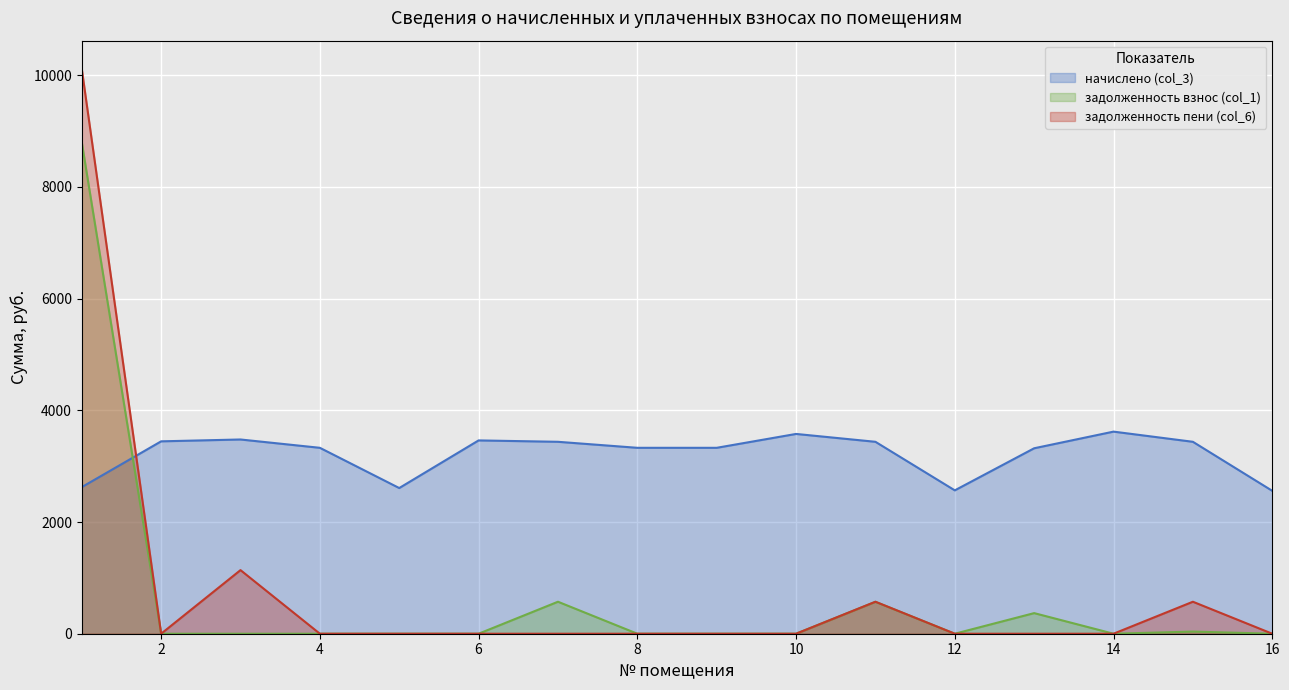

Is it true that задолженность взнос (col_1) equals 0.0 at 12?

True